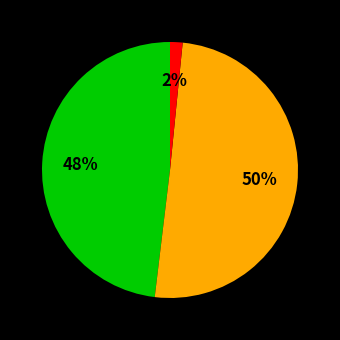

How many slices are in this pie chart?

3